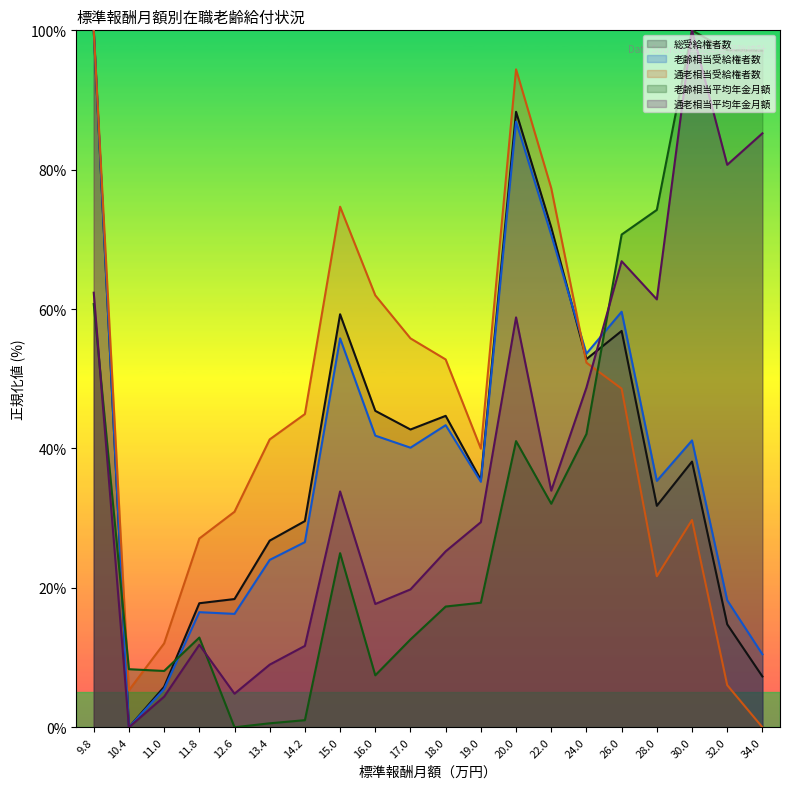

Reading left to right, extract all data points from this chart.

老齢相当受給権者数: 100.0	0.0	5.5	16.5	16.3	24.0	26.6	55.8	41.8	40.1	43.3	35.2	86.9	70.7	53.6	59.6	35.3	41.2	18.2	10.5
通老相当受給権者数: 100.0	5.3	12.0	27.1	30.9	41.3	44.9	74.7	62.0	55.8	52.8	40.0	94.4	77.3	52.3	48.6	21.7	29.7	6.0	0.0
老齢相当平均年金月額: 60.7	8.3	8.1	12.9	0.0	0.6	1.0	25.0	7.5	12.6	17.3	17.9	41.1	32.1	42.1	70.7	74.2	100.0	97.2	97.1
通老相当平均年金月額: 62.4	0.0	4.4	11.8	4.8	9.0	11.7	33.8	17.7	19.8	25.2	29.4	58.8	33.9	48.7	66.9	61.4	100.0	80.7	85.2
総受給権者数: 100.0	0.0	5.8	17.8	18.4	26.8	29.6	59.3	45.4	42.7	44.7	35.5	88.3	71.7	52.8	56.9	31.8	38.1	14.8	7.3